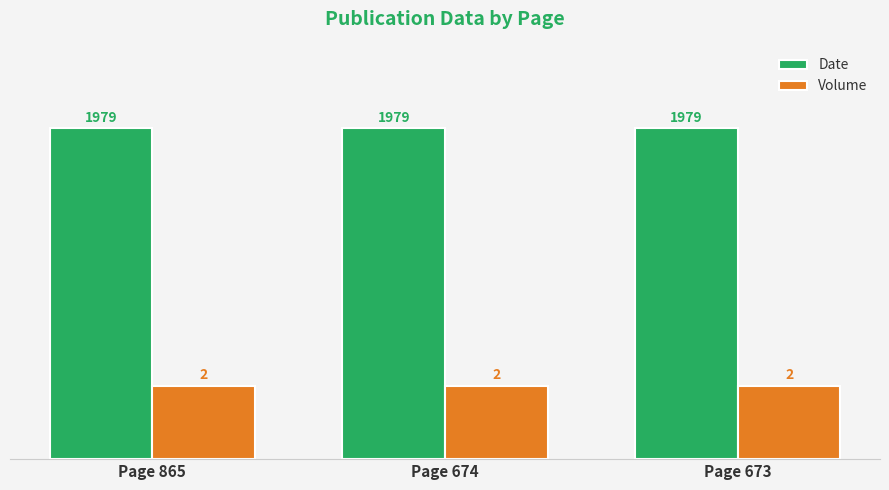

What is the sum of the Volume values at Page 673 and Page 865?

4